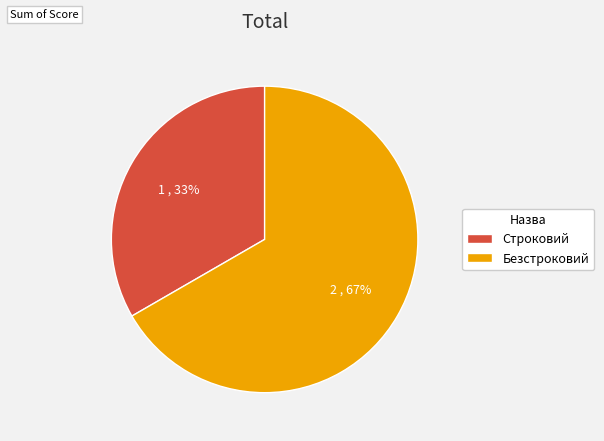

To the nearest percent, what percentage of the pie is Безстроковий?

67%